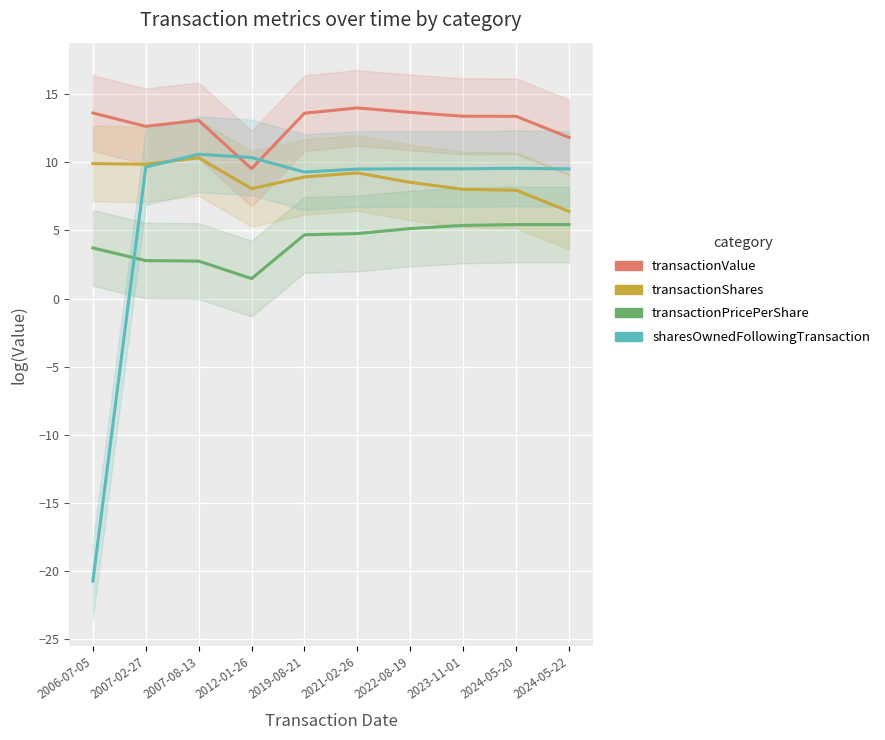

True or false: transactionPricePerShare has more than 0 points higher than both neighbors.

False